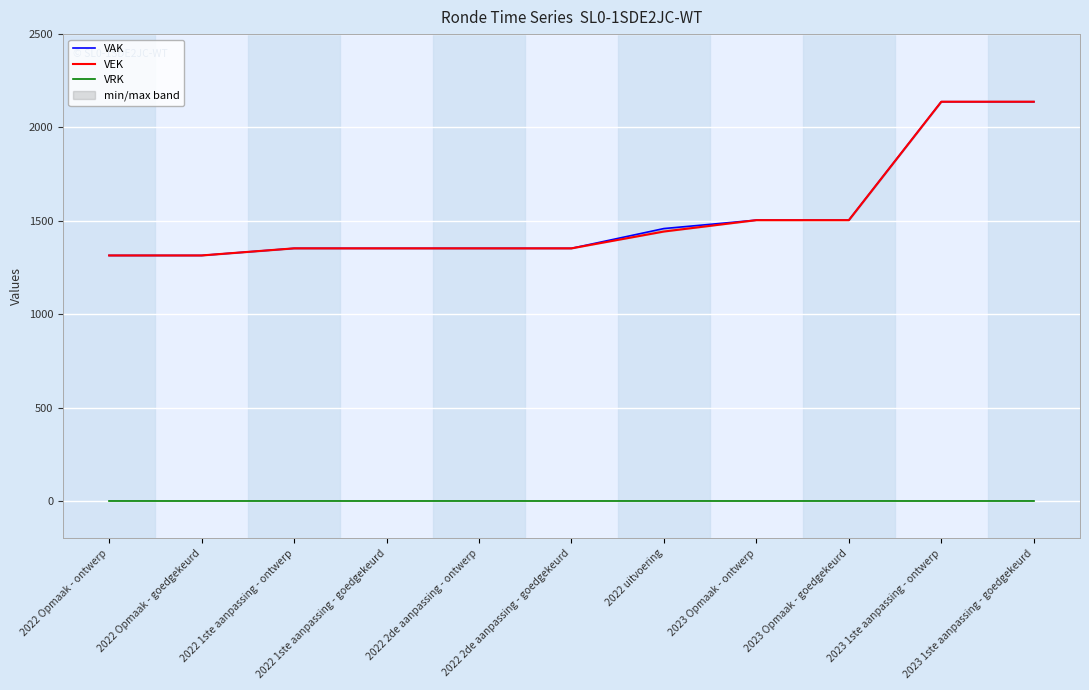

What is the difference between the second highest and minimum values in the VEK series?

823